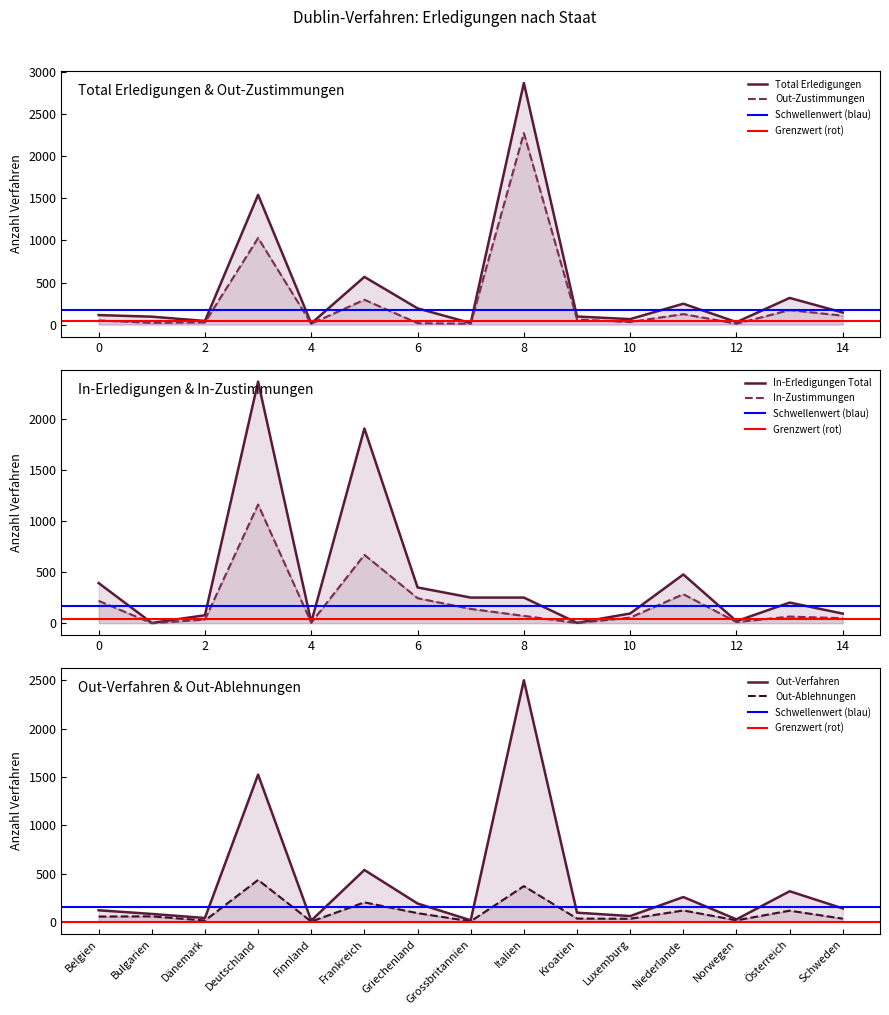

Which series has the widest spread of values?

Total Erledigungen